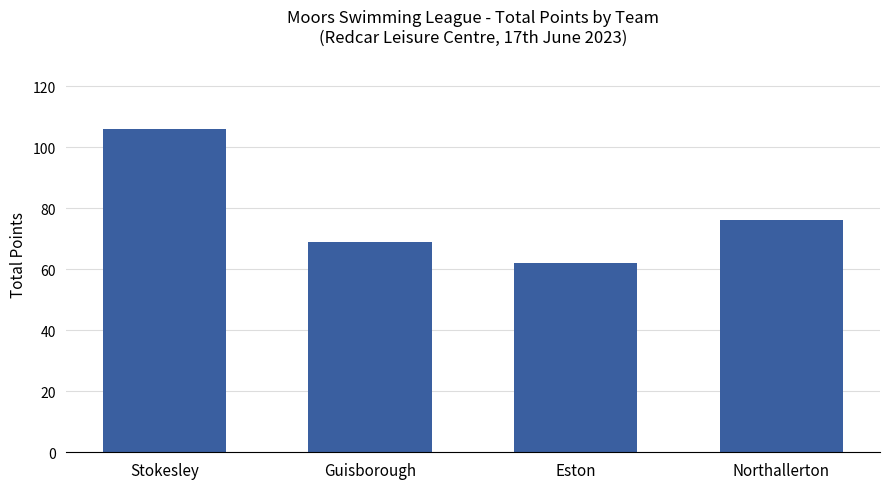

List the labels in order of value, smallest first.

Eston, Guisborough, Northallerton, Stokesley